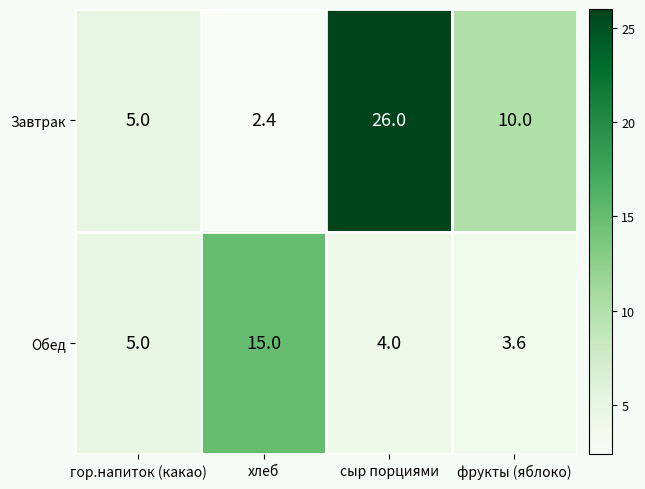

What is the total value across all series at гор.напиток (какао)?

10.0